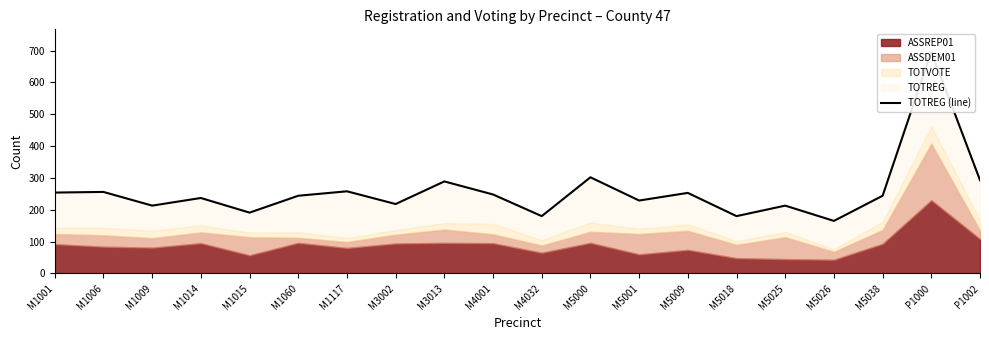

The value at M5001 is 158. True or false?

False